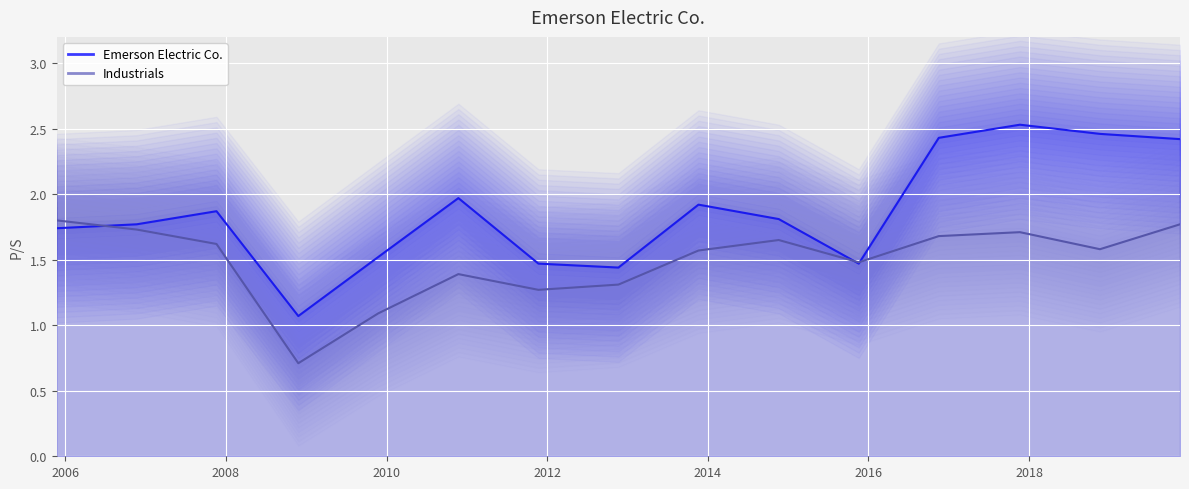

What is the label of the 4th point from the left?

2008-11-25